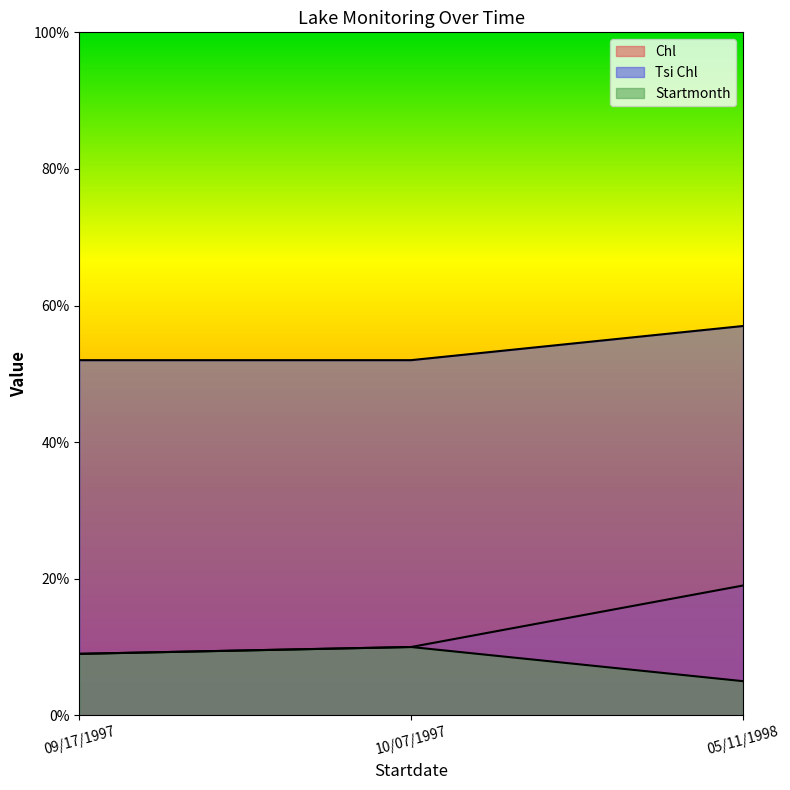

How many lines are shown in the chart?

3